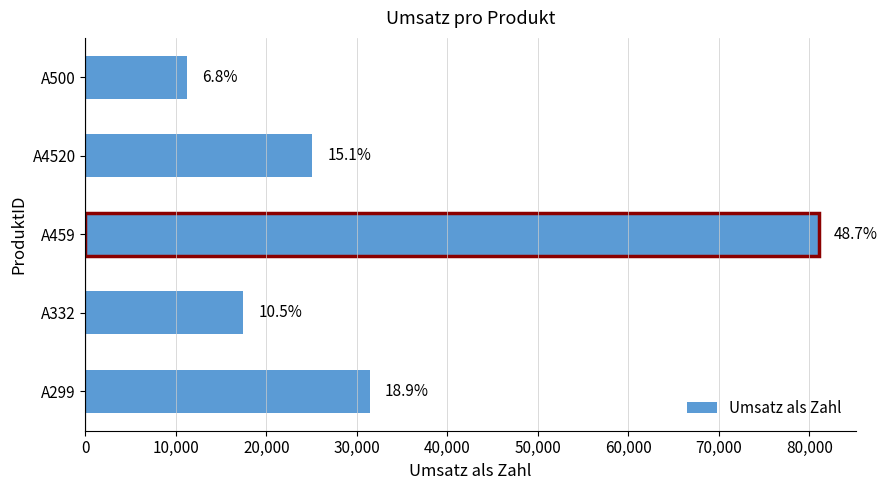

Are the bars horizontal?

Yes